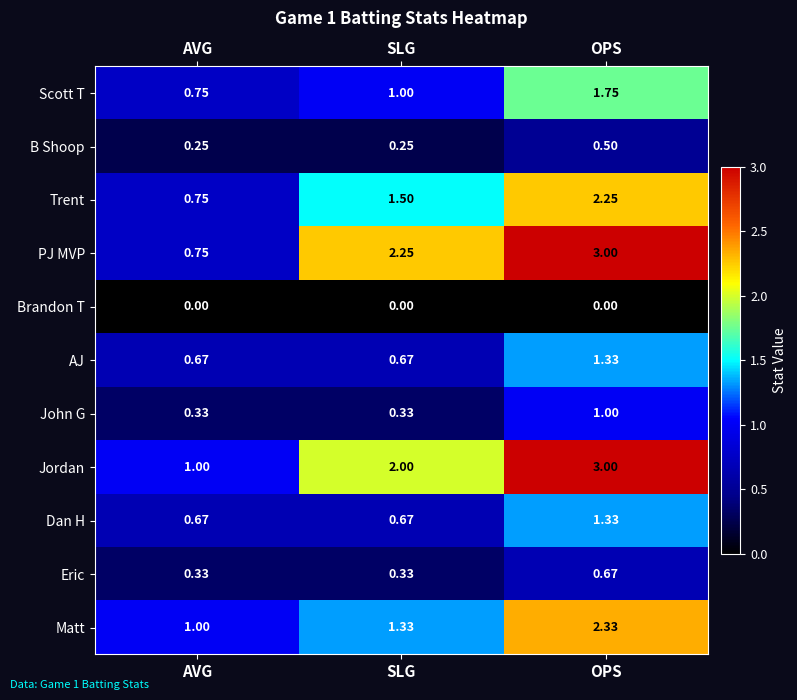

Where is Trent nearest to the value 1?

AVG